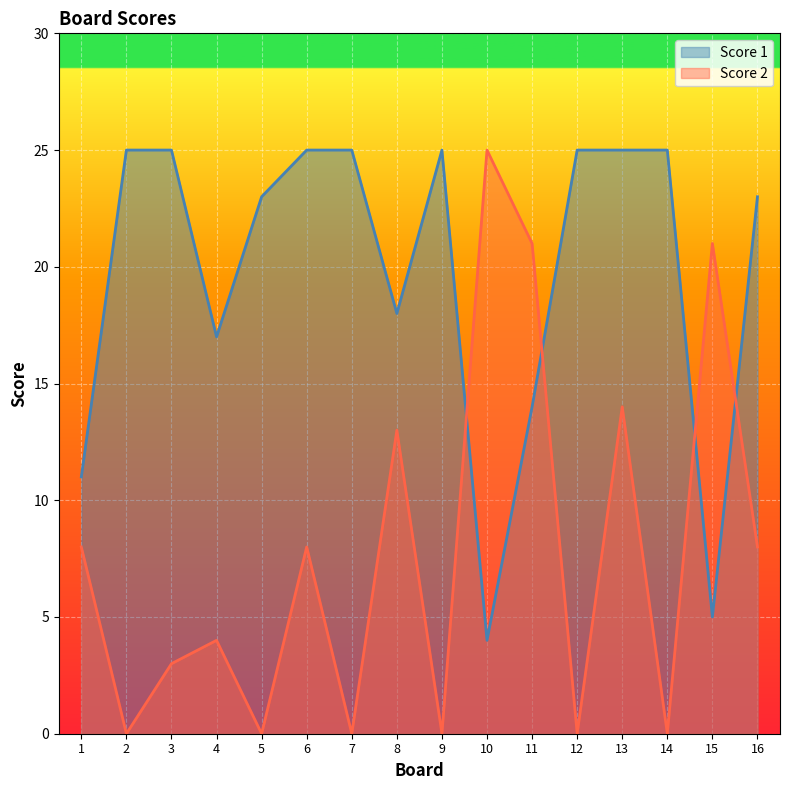

What value does the Score 1 series have at 1?

11